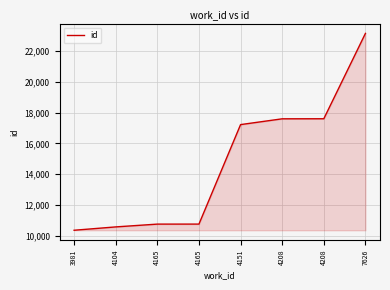

How many lines are shown in the chart?

1